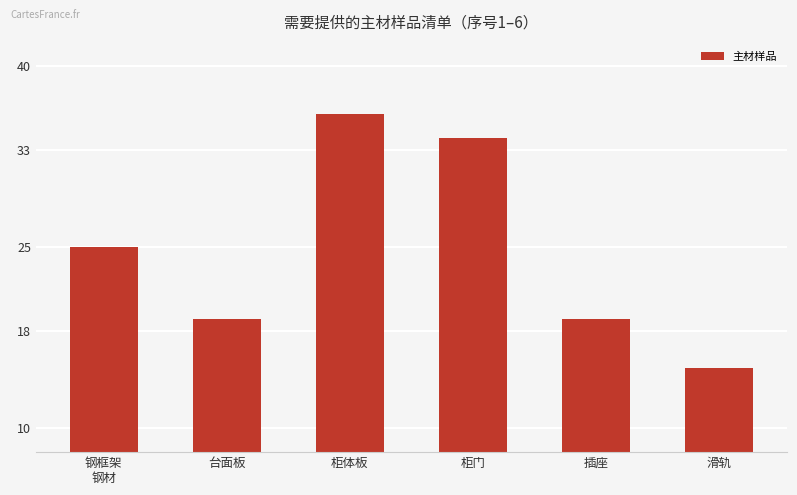

Read the value at 柜体板.

36